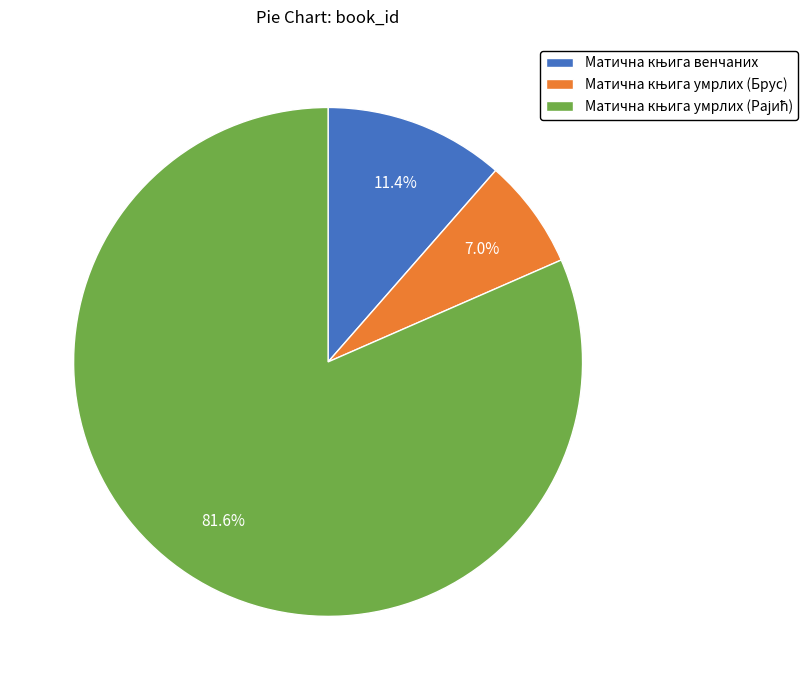

Is there a majority slice in this chart?

Yes